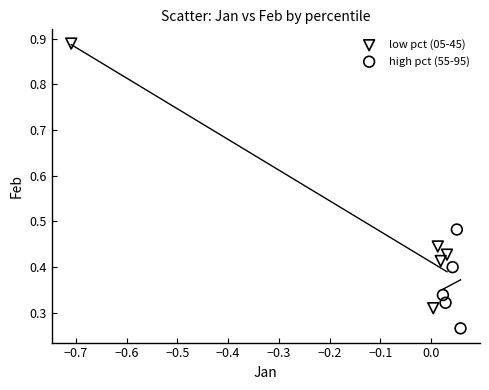

Which series has the widest spread of Y values?

low pct (05-45)